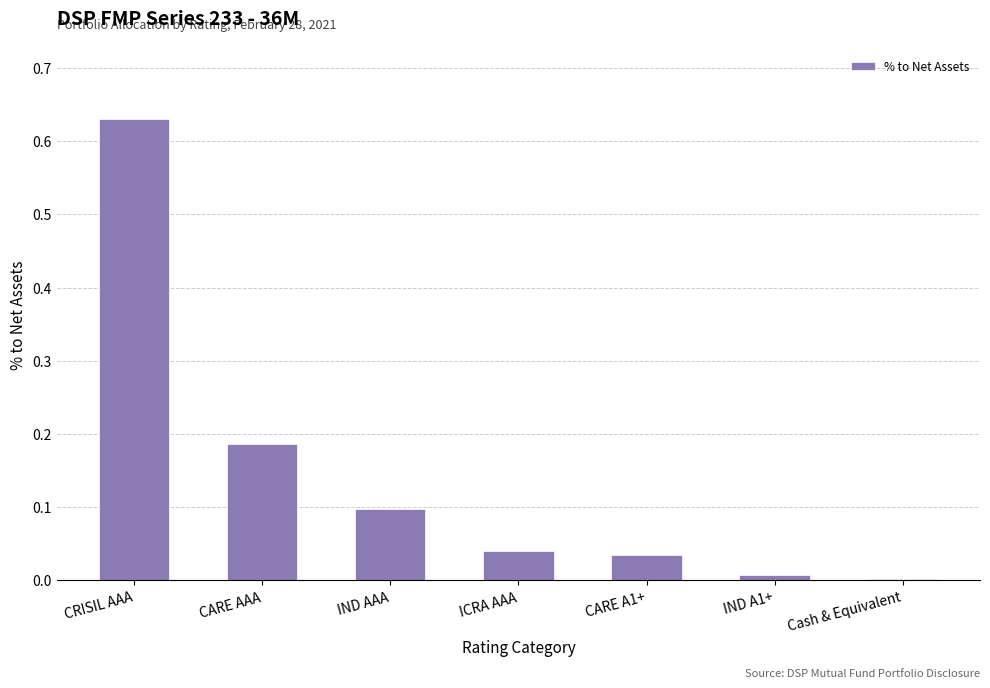

What is the label of the 5th bar from the right?

IND AAA